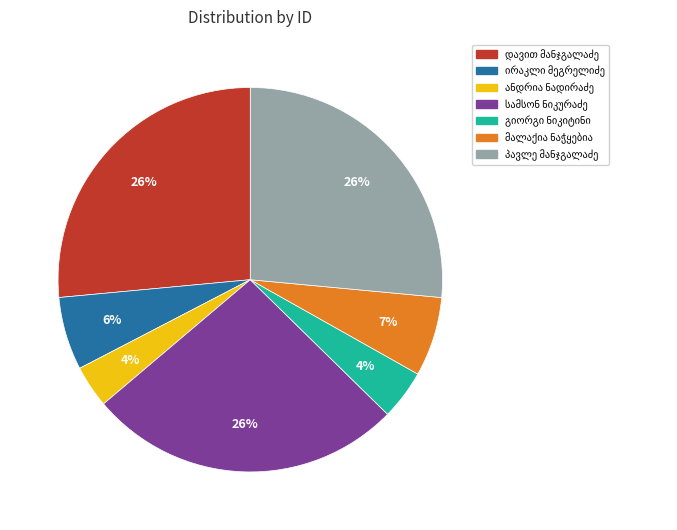

How many segments does this pie chart have?

7